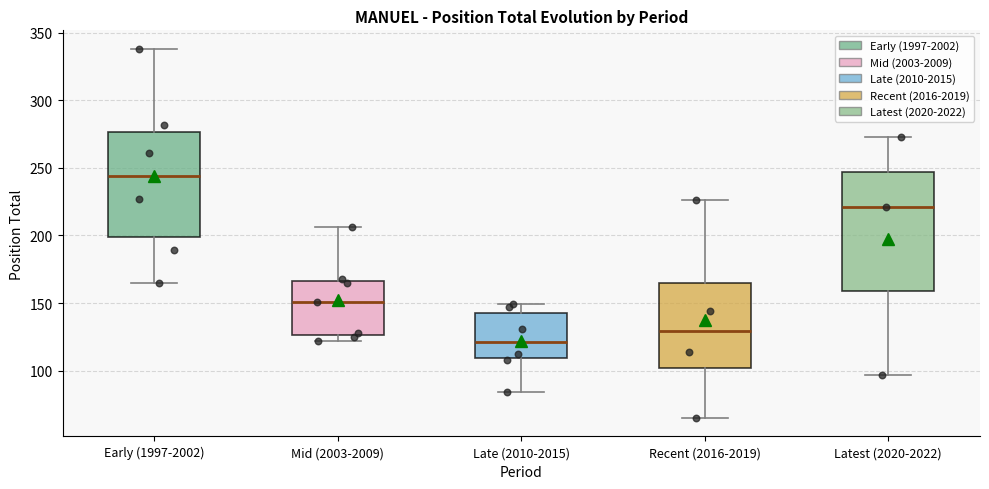

Where does the lower whisker of the box for Latest (2020-2022) end on the y-axis? The values are not printed on the chart, so give them approximately, as read against the axis.

95